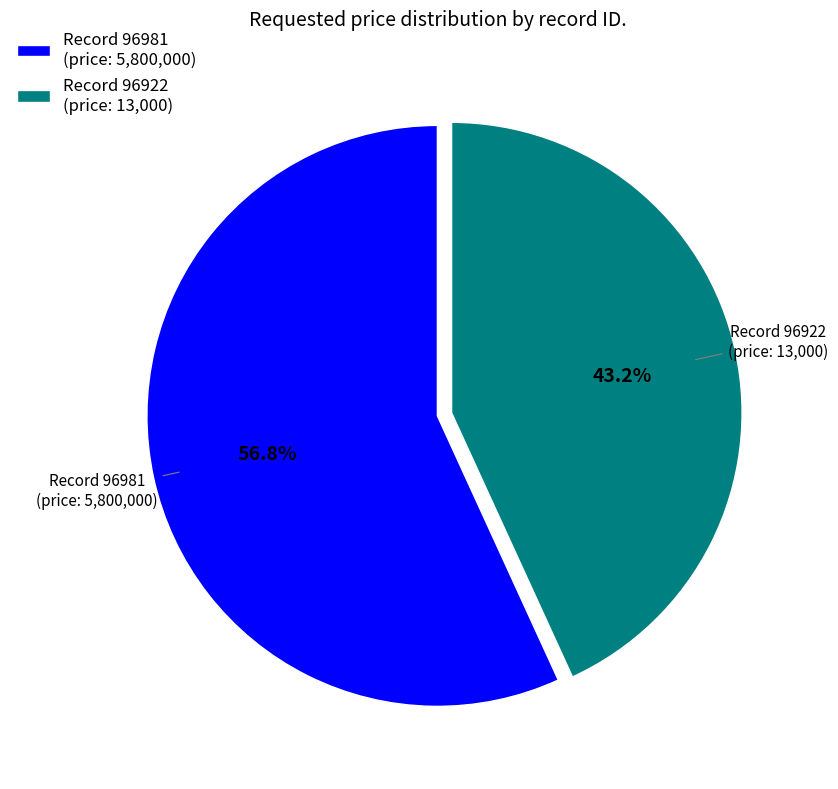

Between Record 96981 (price: 5,800,000) and Record 96922 (price: 13,000), which is larger?

Record 96981 (price: 5,800,000)